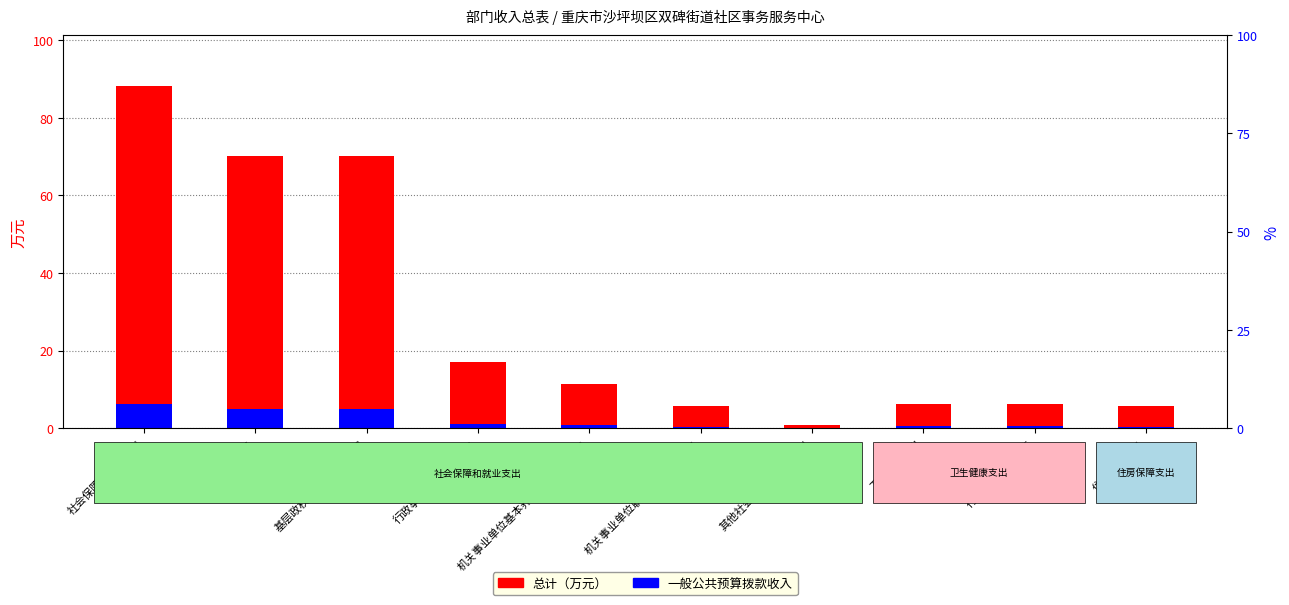

What is the label of the 2nd bar from the left?

民政管理事务